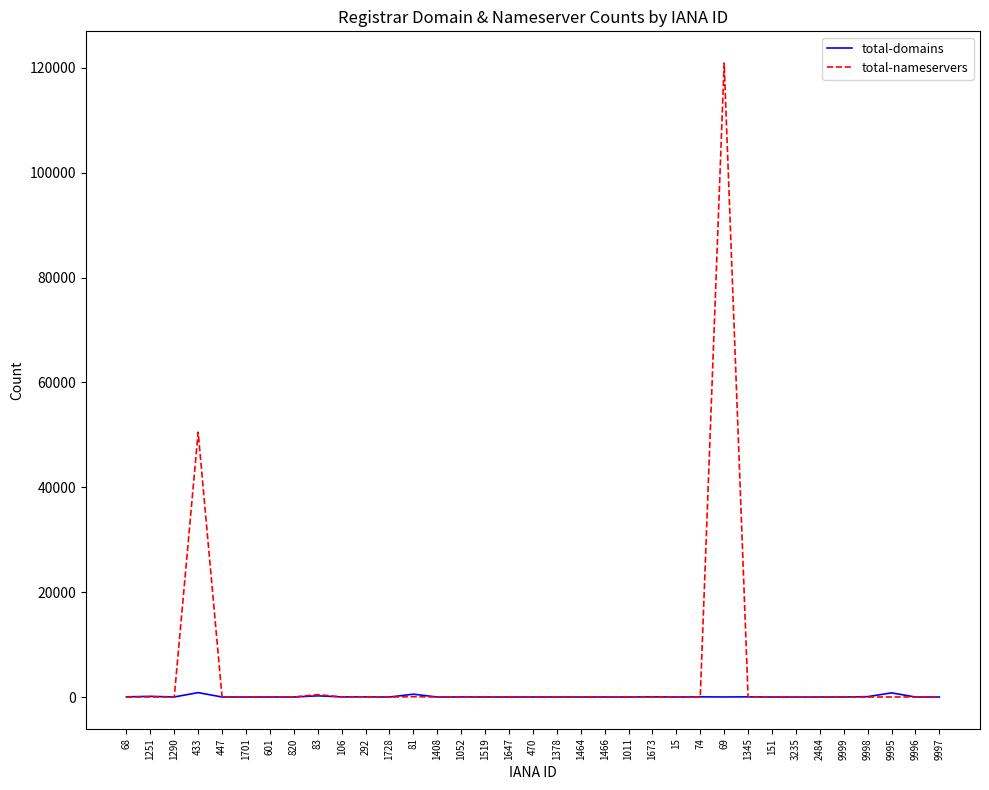

What is the sum of the total-nameservers values at 1052 and 74?

11